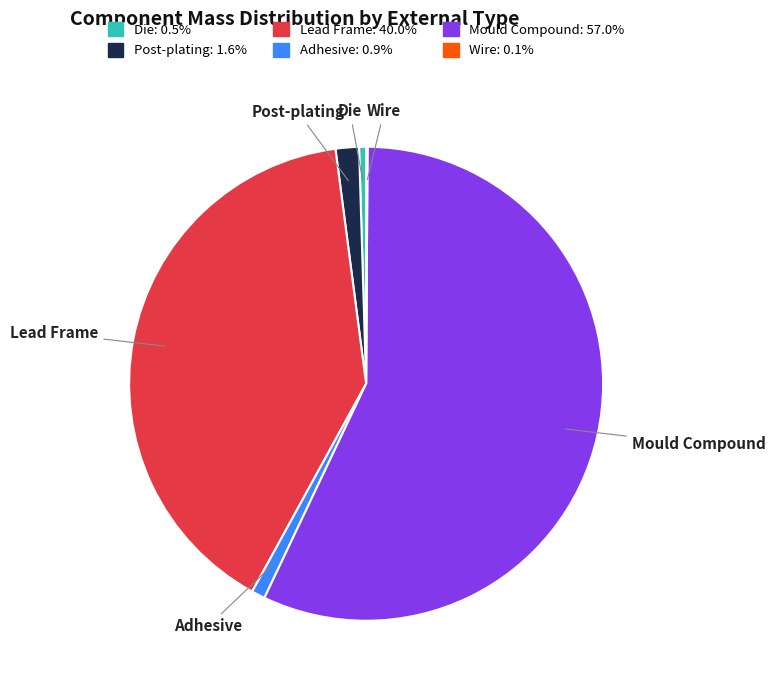

What is the ratio of the value at Lead Frame to the value at Mould Compound?

0.7